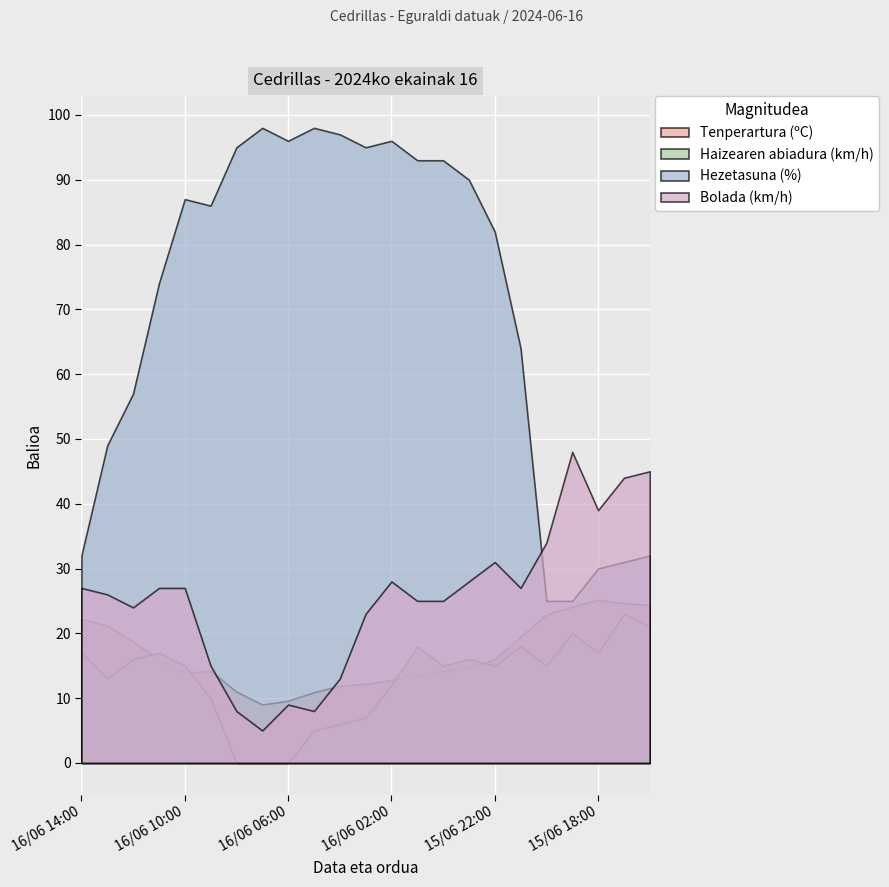

What is the difference between the maximum and minimum values in the Hezetasuna (%) series?

73.0